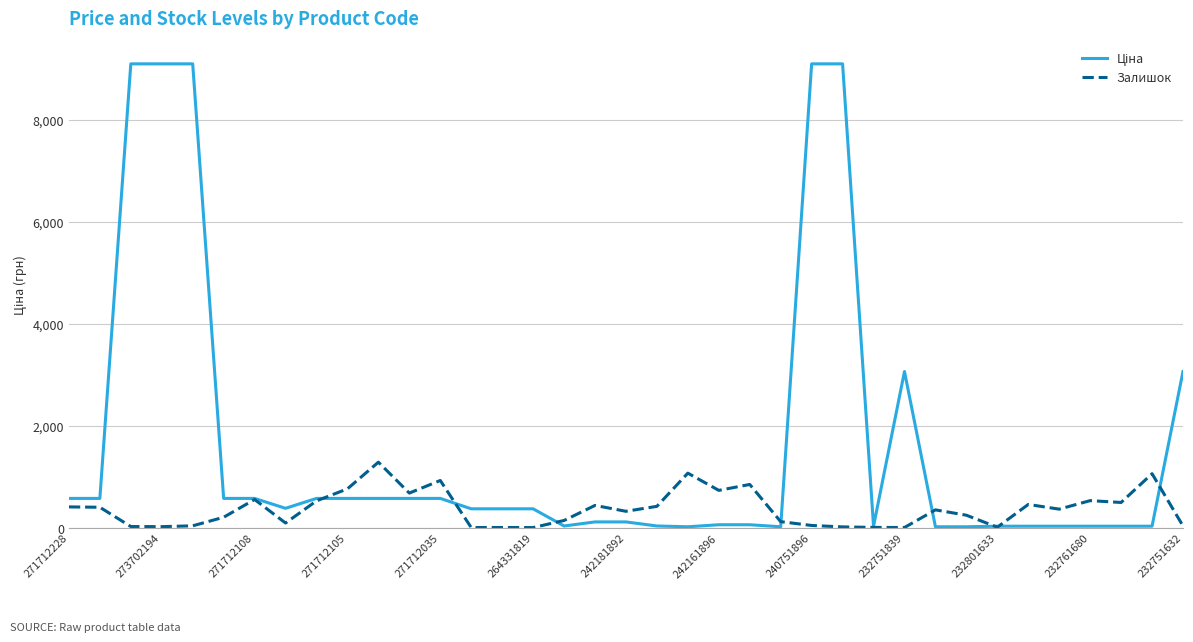

True or false: Залишок has more than 1 interior local peaks.

True